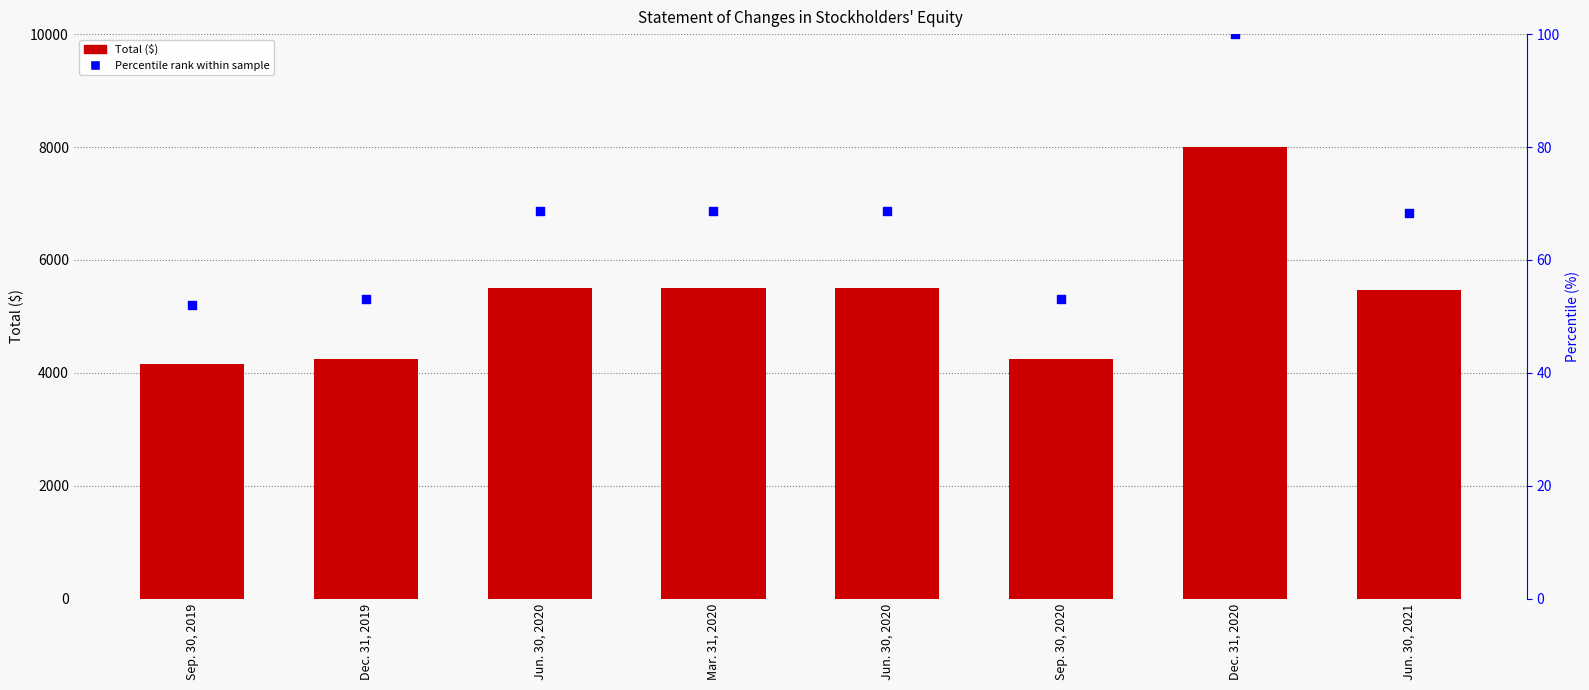

Is the value of Total at Sep. 30, 2020 greater than the value of Percentile rank at Mar. 31, 2020?

Yes